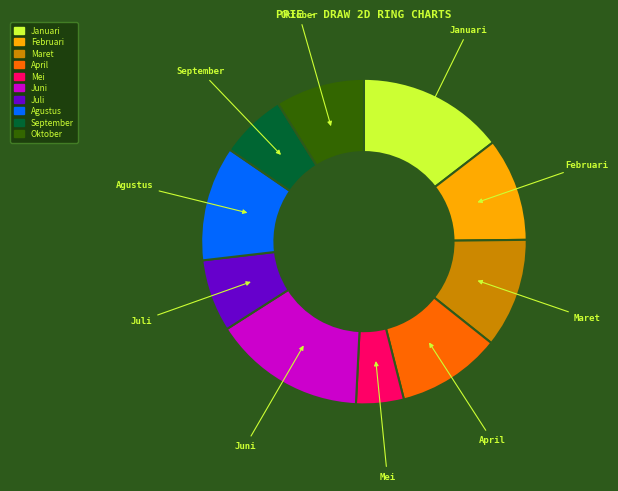

Is Juni the majority of the pie?

No